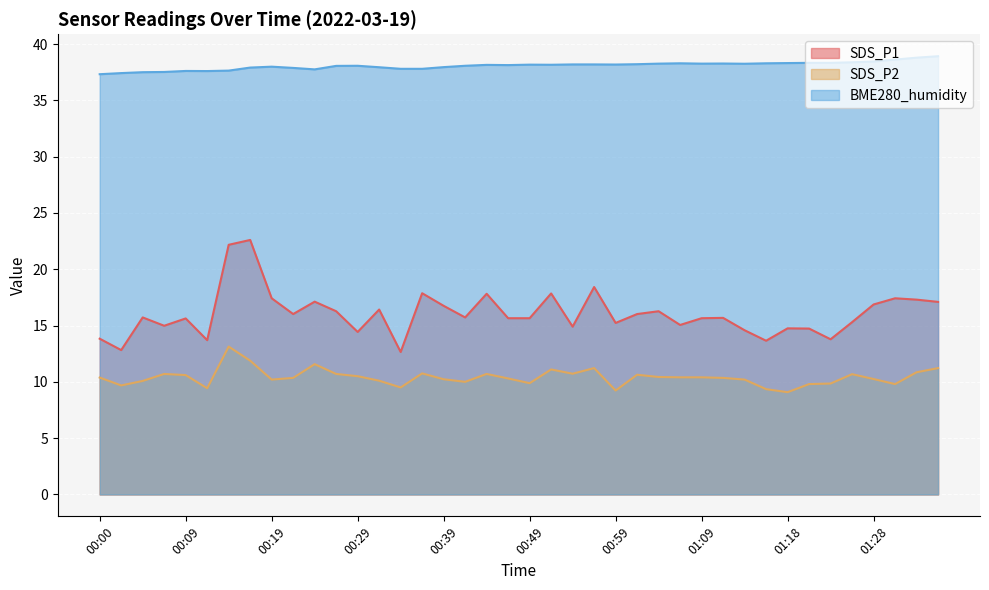

Which category has the highest value across all series?

01:36